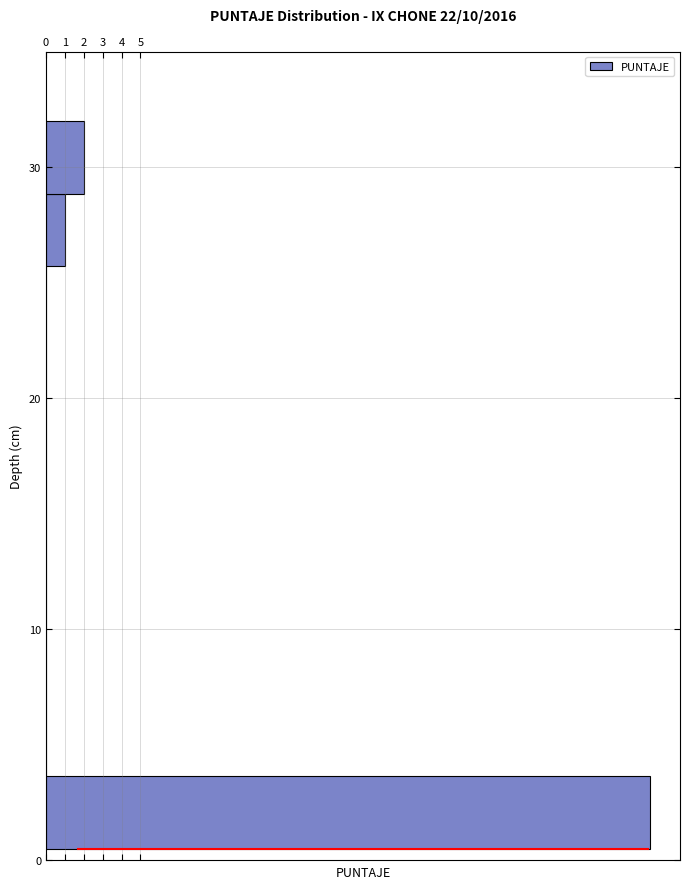

Read against the y-axis, roughly where is the centre of the longest bar?

2